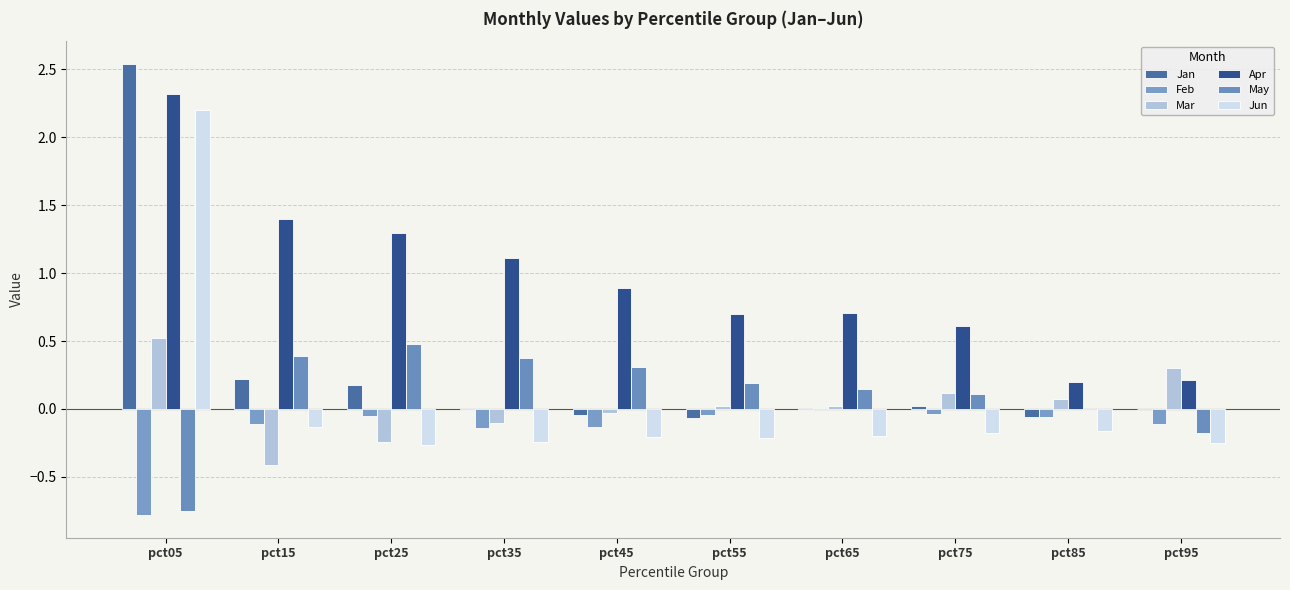

Are the bars horizontal?

No